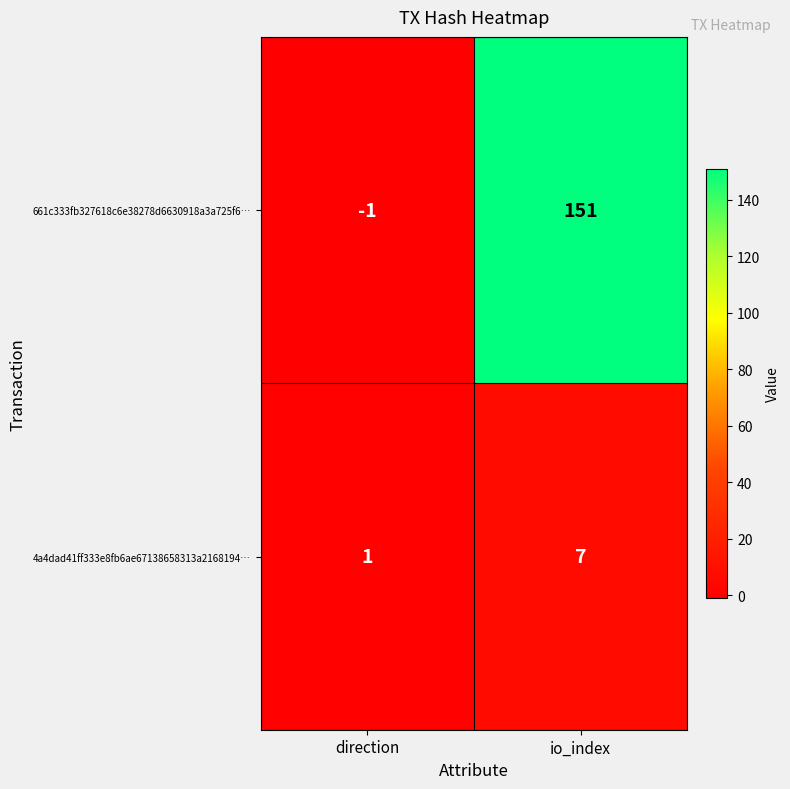

Reading left to right, list all the values displayed in this chart.

661c333fb327618c6e38278d6630918a3a725f6…: direction=-1	io_index=151
4a4dad41ff333e8fb6ae67138658313a2168194…: direction=1	io_index=7